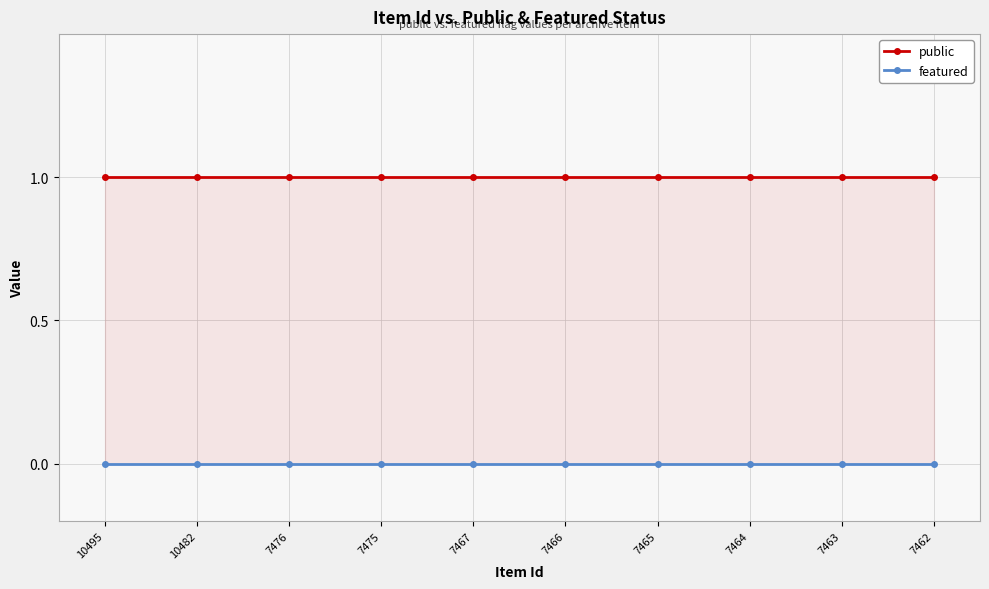

How many lines are shown in the chart?

2